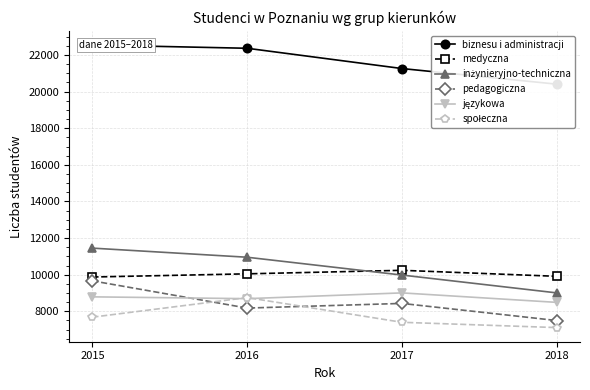

What is the sum of the medyczna values at 2015 and 2016?

19920